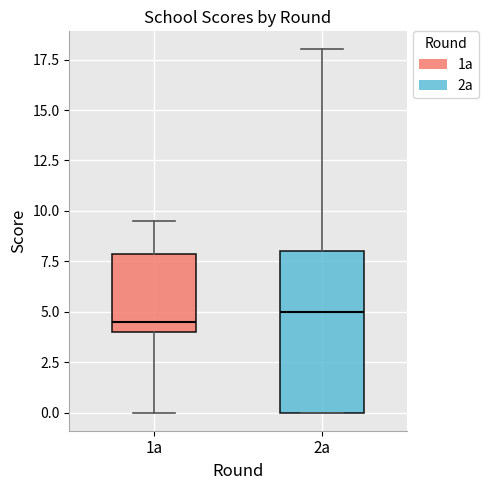

Comparing the boxes themselves (not the whiskers), which one is the tallest?

2a